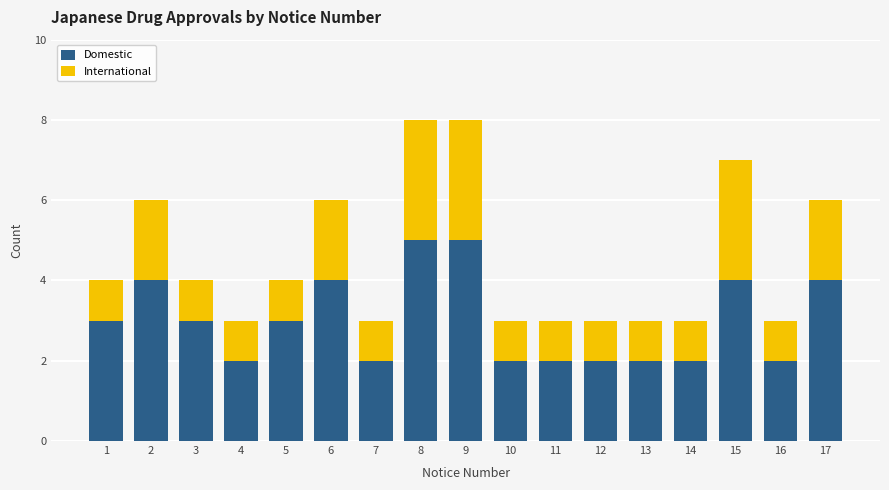

What are all the series names shown in the legend?

Domestic, International